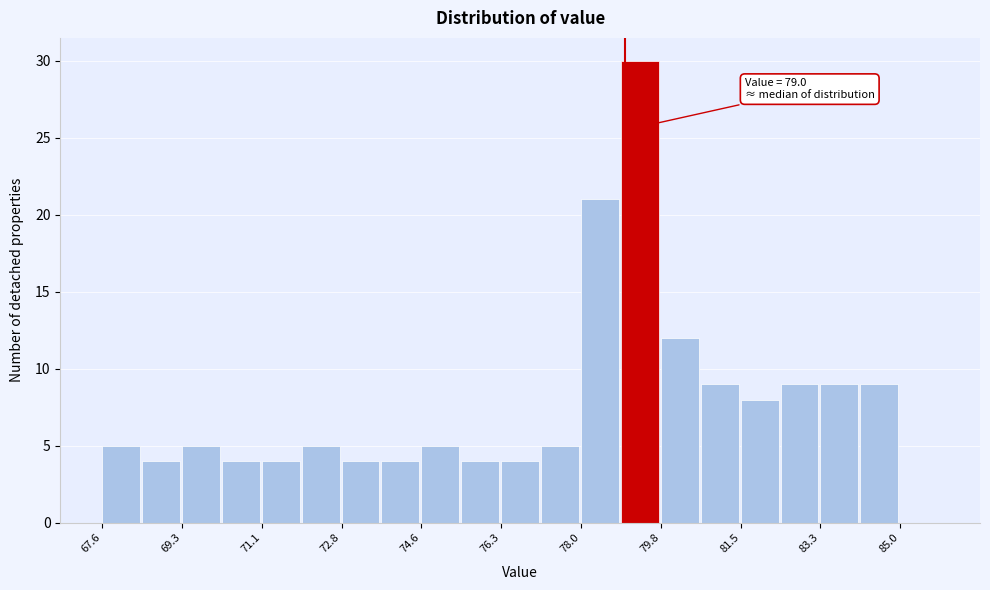

Over which range of the x-axis is the bar tallest?

79.0 to 79.8